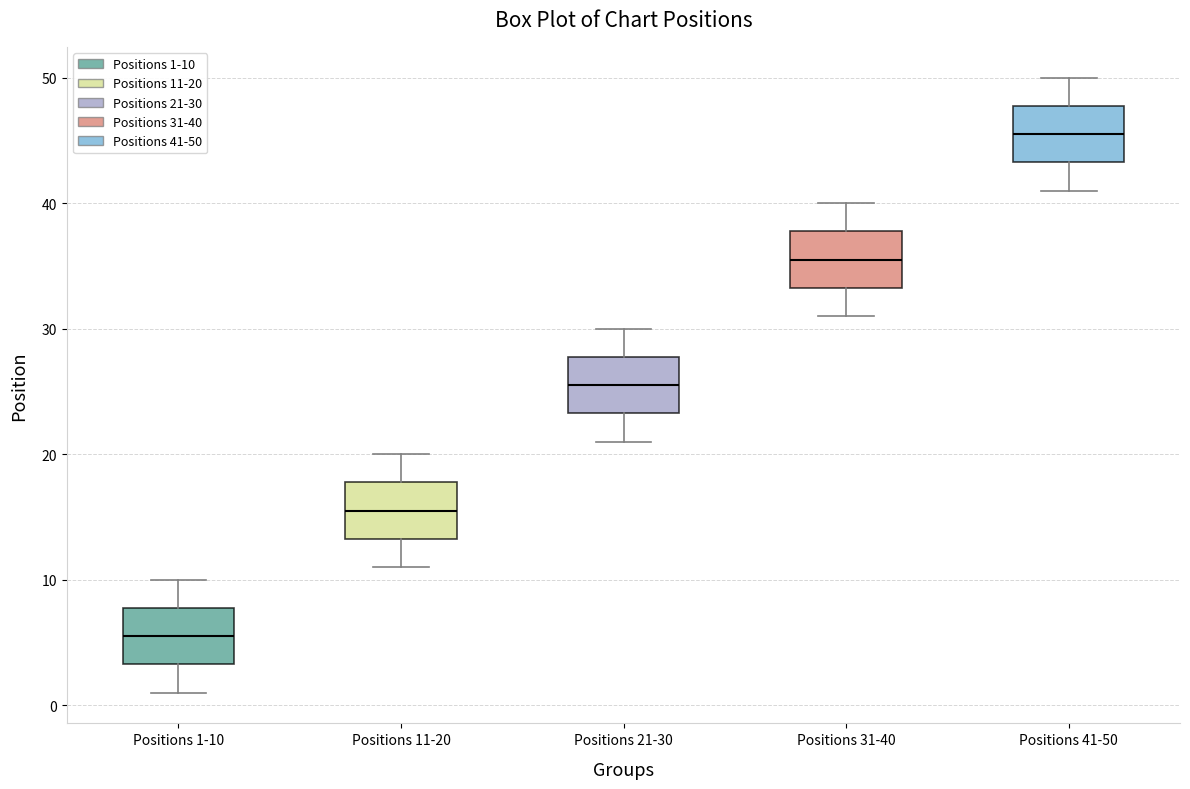

Which box's median line is the lowest?

Positions 1-10